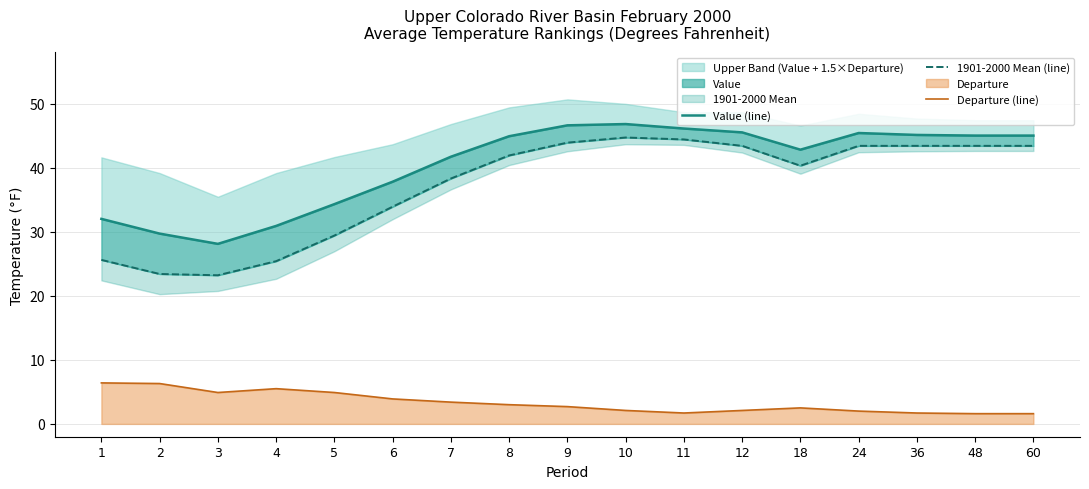

What is the total value across all series at 11?

92.2